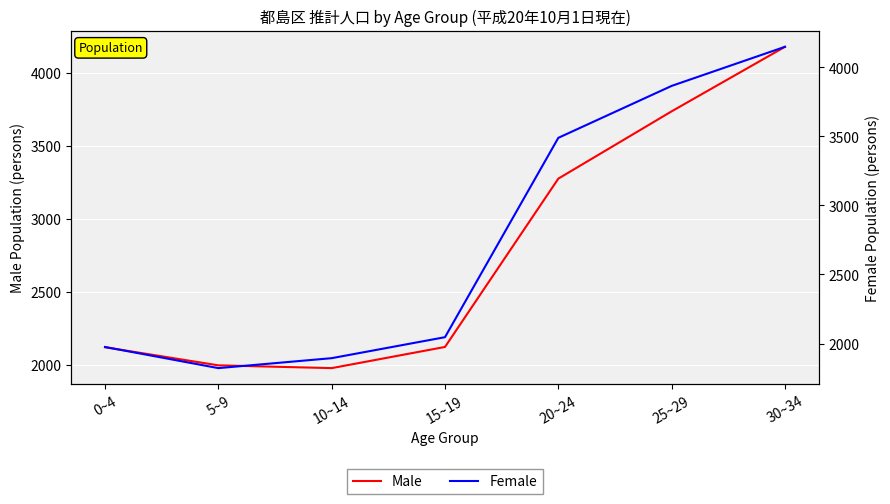

How many data points does each series have?

7